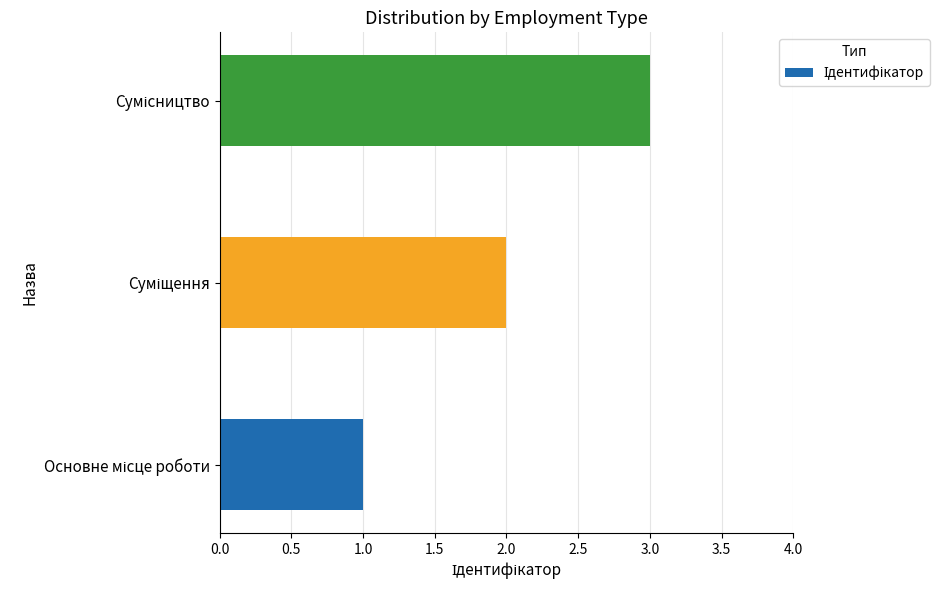

Count the number of categories in the chart.

3